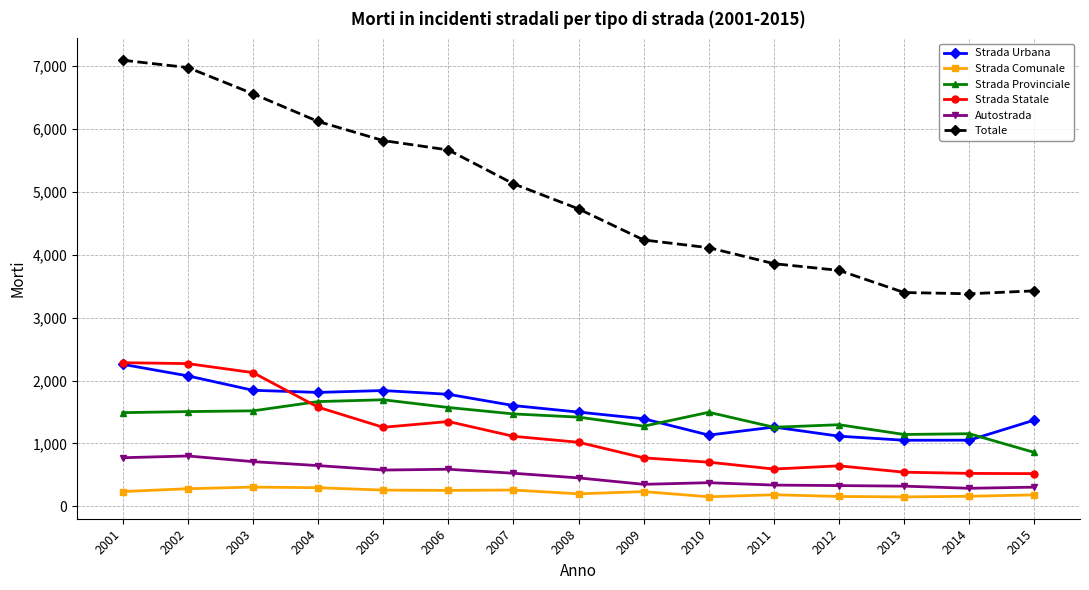

Does the chart have visible grid lines?

Yes